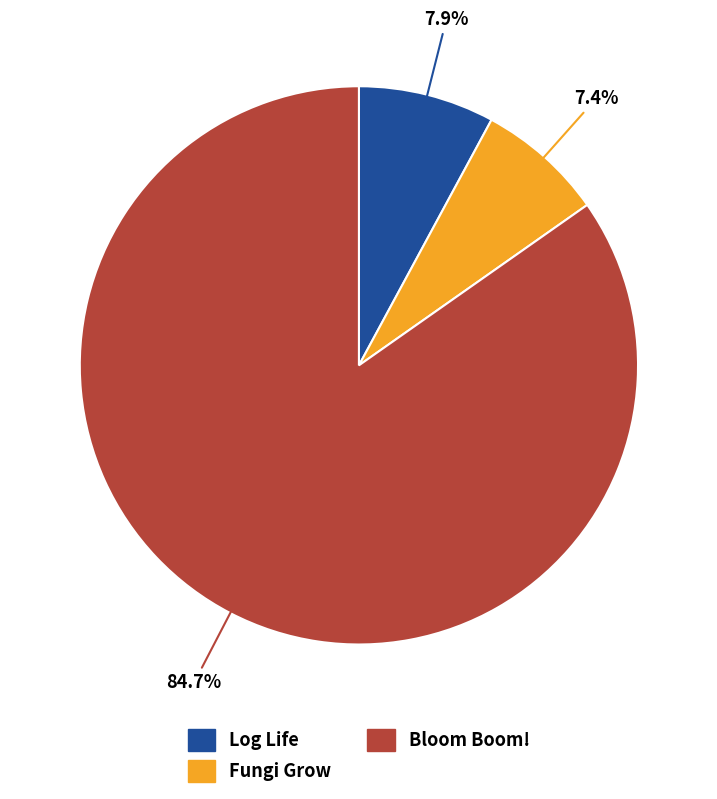

To the nearest percent, what is the difference between the Fungi Grow and Bloom Boom! slice percentages?

77%